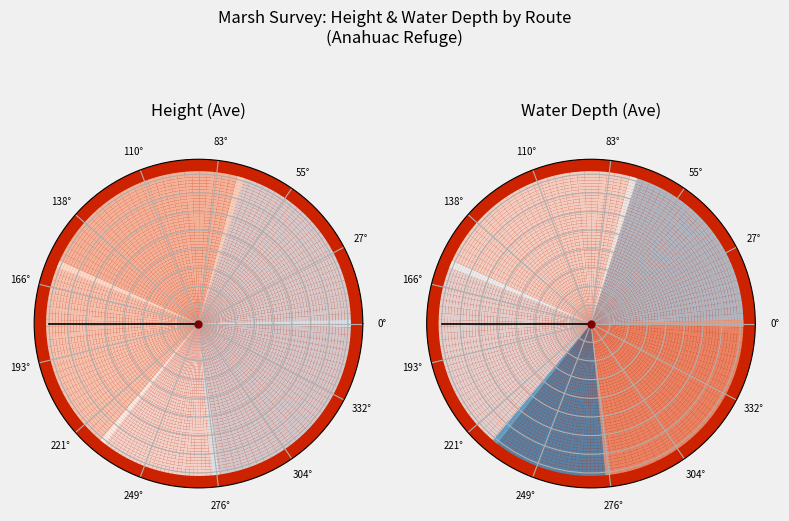

Does AR1-S2 account for over 50% of the chart?

No